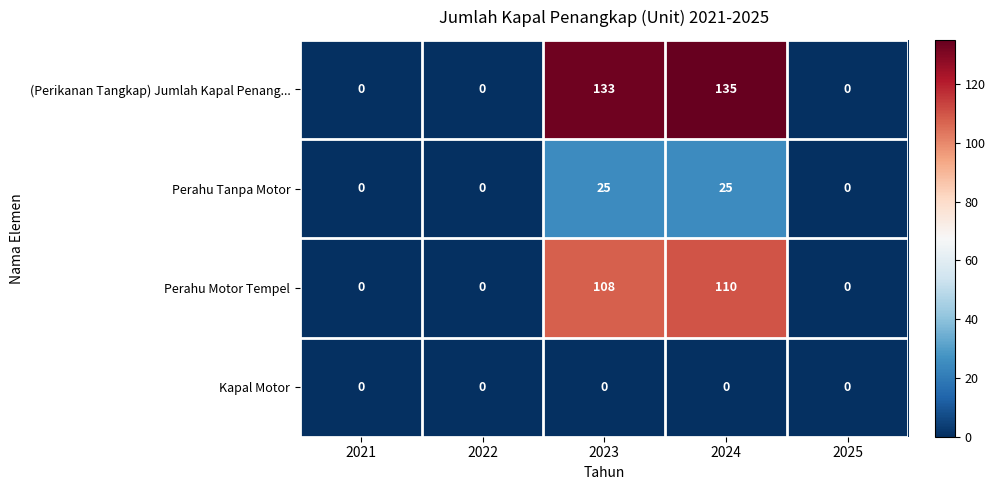

Rank the series by their average value, from highest to lowest.

(Perikanan Tangkap) Jumlah Kapal Penang..., Perahu Motor Tempel, Perahu Tanpa Motor, Kapal Motor